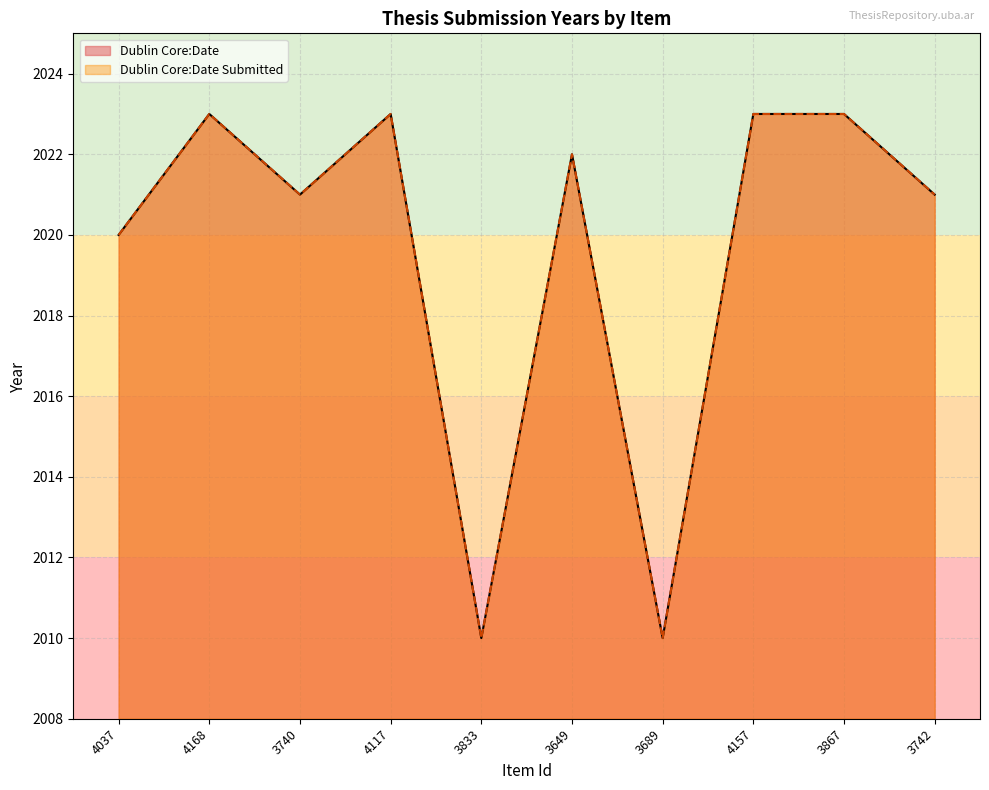

Which category has the lowest value across all series?

3833